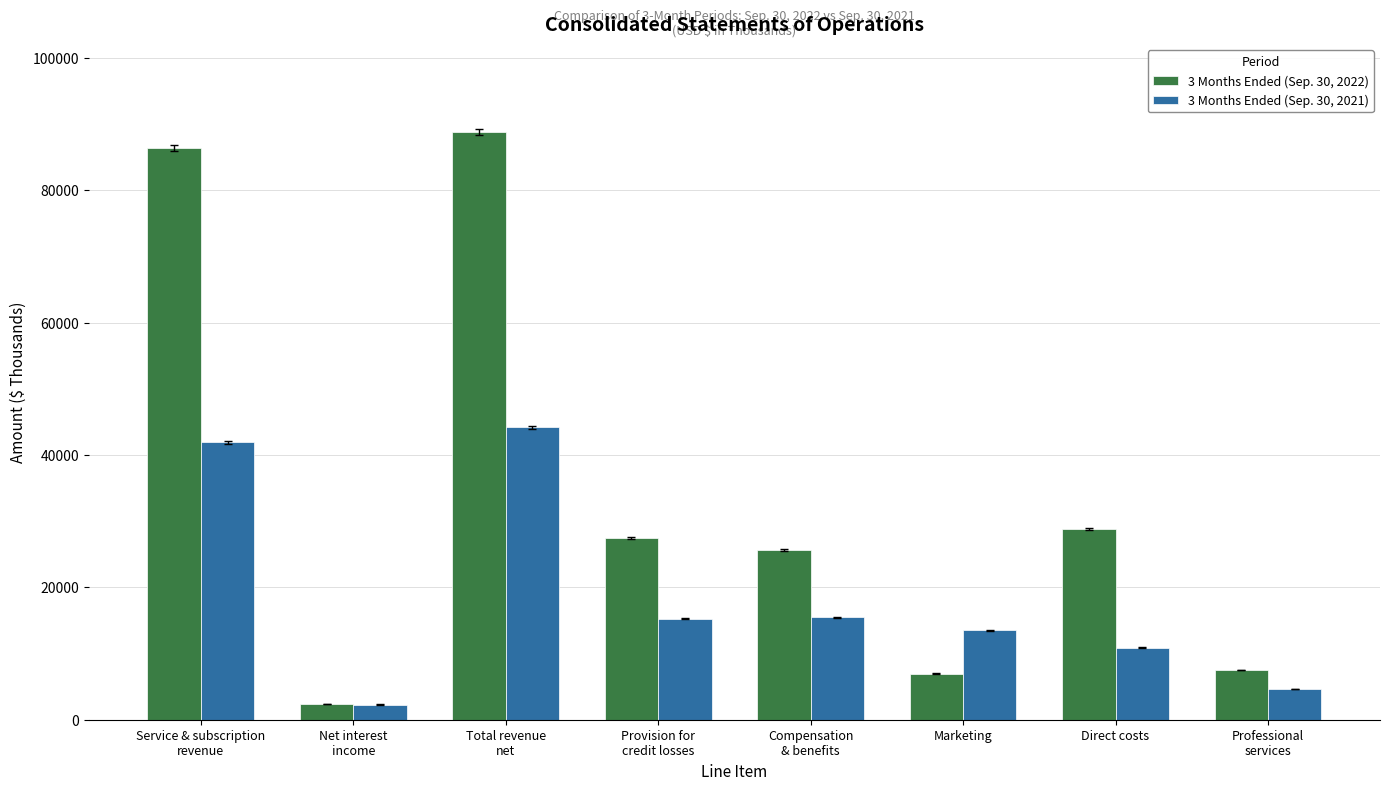

Is it true that 3 Months Ended (Sep. 30, 2021) equals 18333 at Marketing?

False